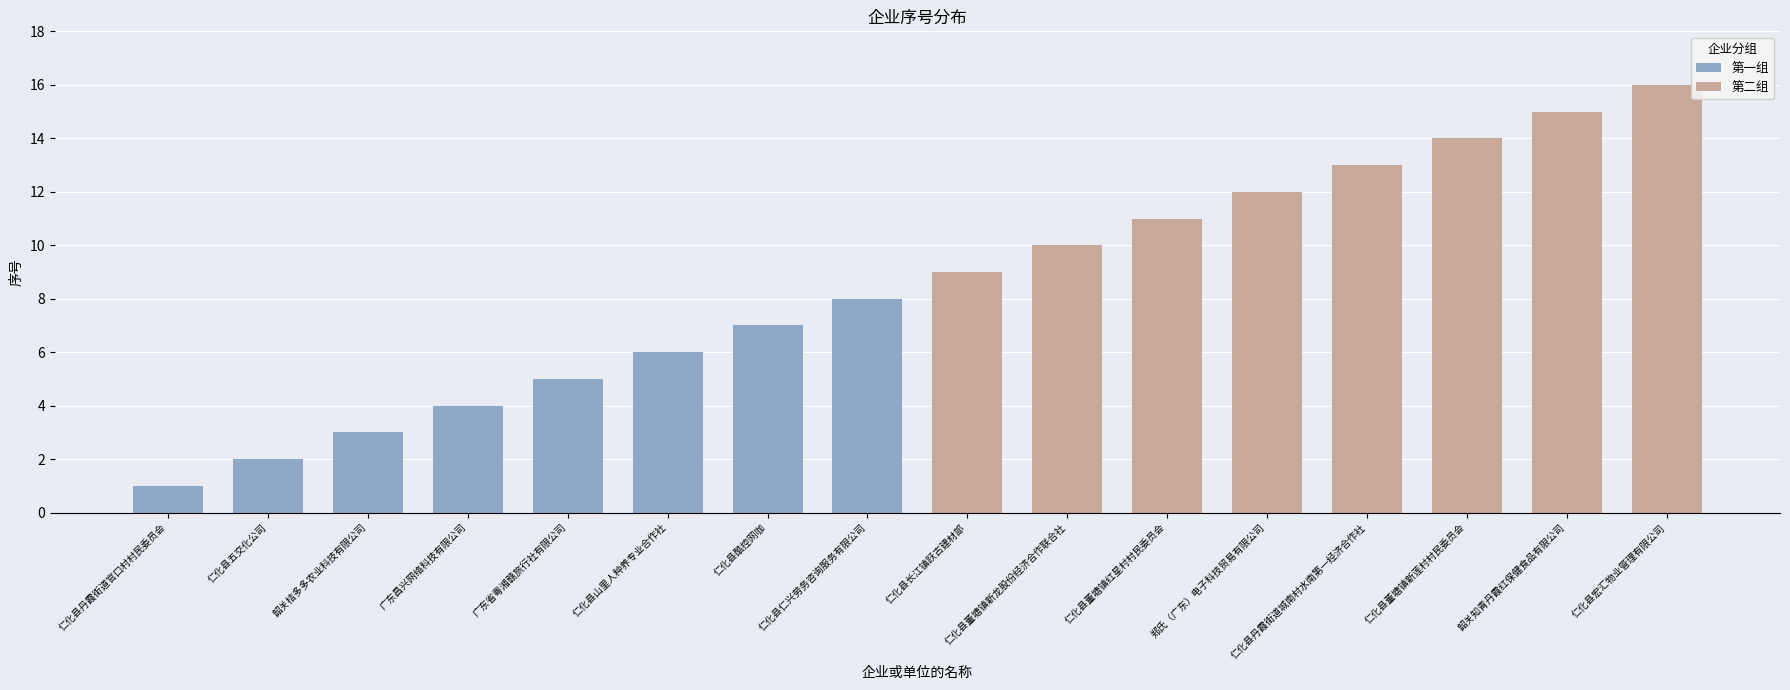

What value does the 第一组 series have at 仁化县山里人种养专业合作社?

6